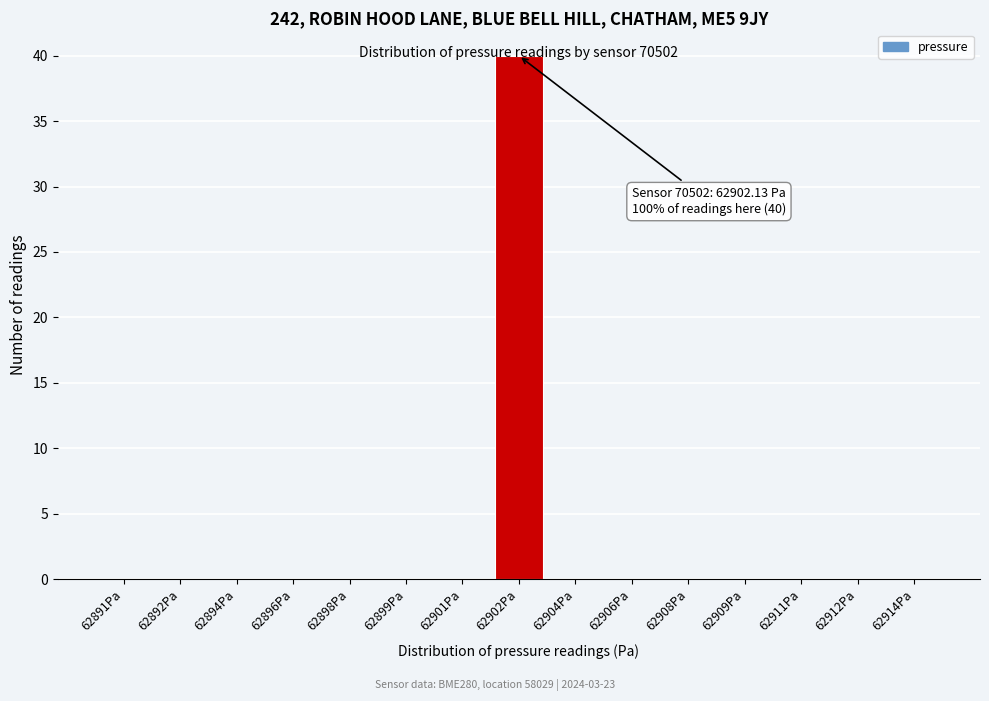

The chart shows a value of 40 at 62902Pa. True or false?

True